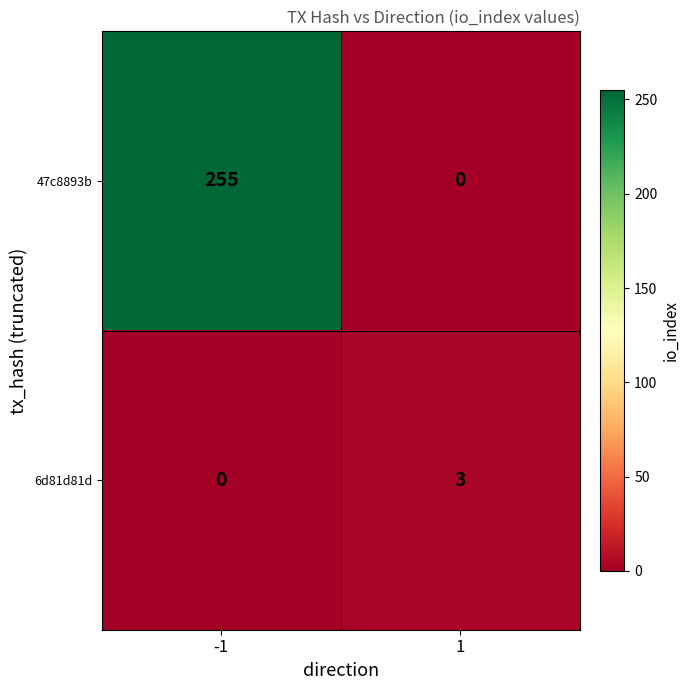

The 47c8893b series shows 0 at 1. True or false?

True